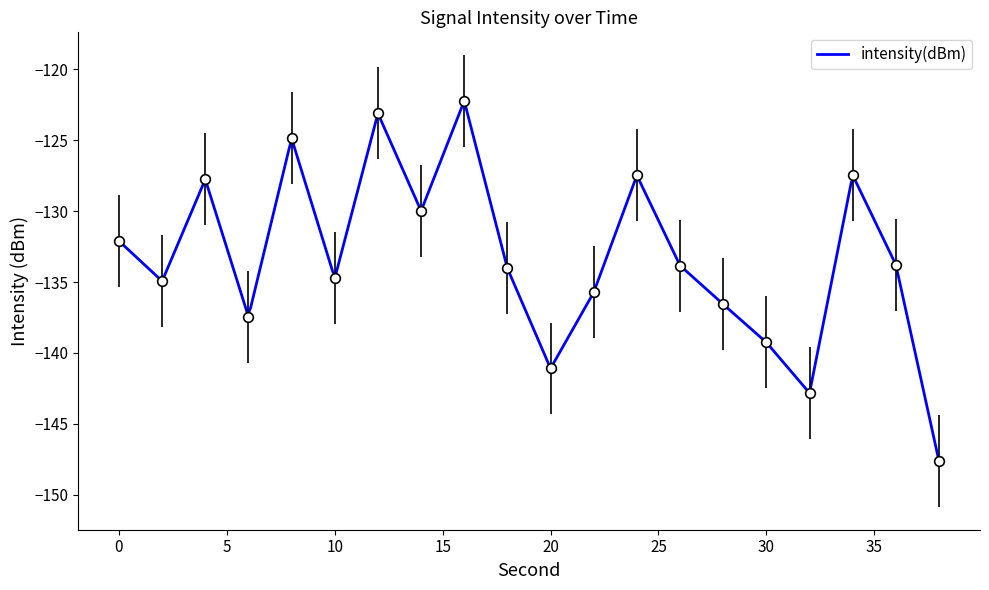

What is the sum of the values at 6 and 14?

-267.4